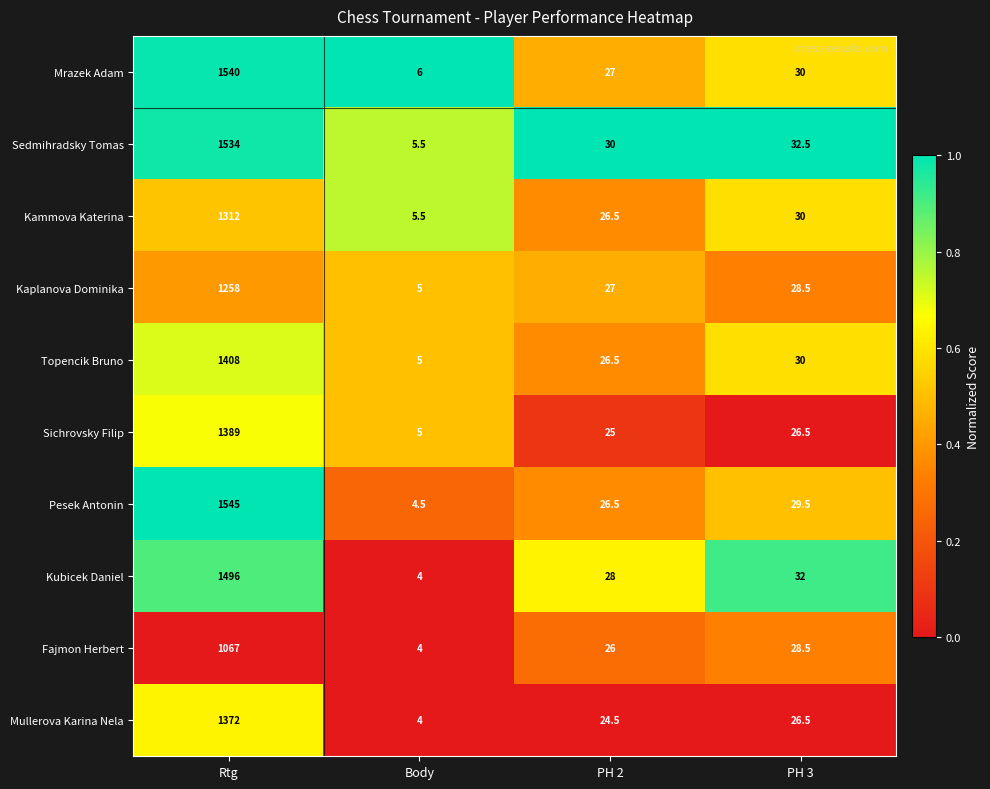

Is the value of Pesek Antonin at Rtg greater than the value of Topencik Bruno at PH 3?

Yes